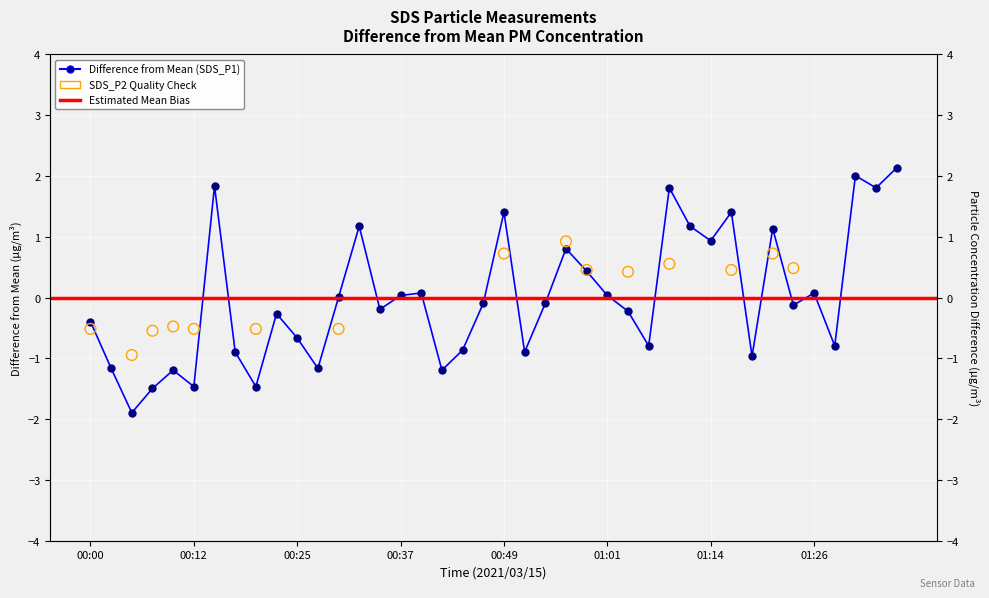

What is the change in value from 01:01 to 01:11?

+1.1